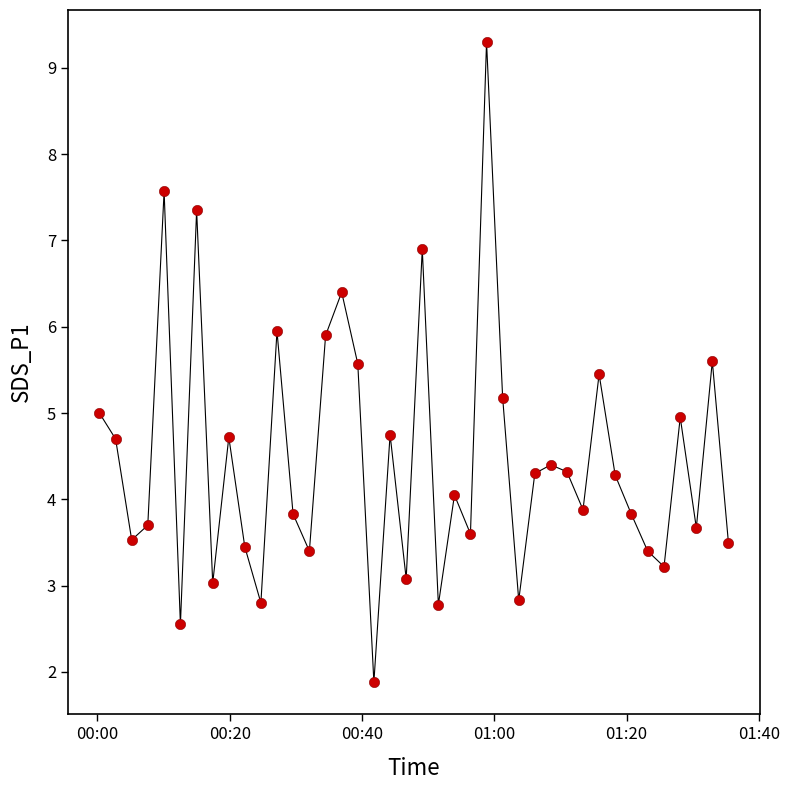

What is the greatest value displayed?

9.3